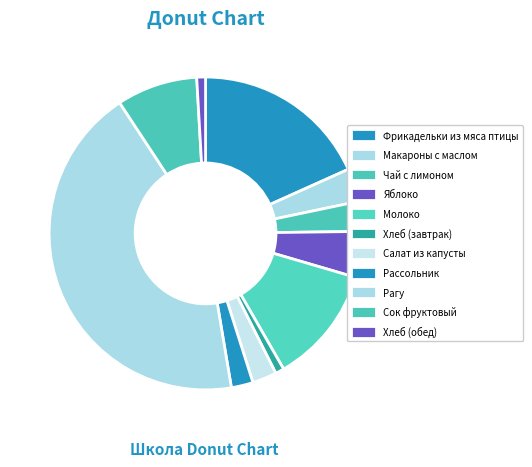

How many segments does this pie chart have?

11